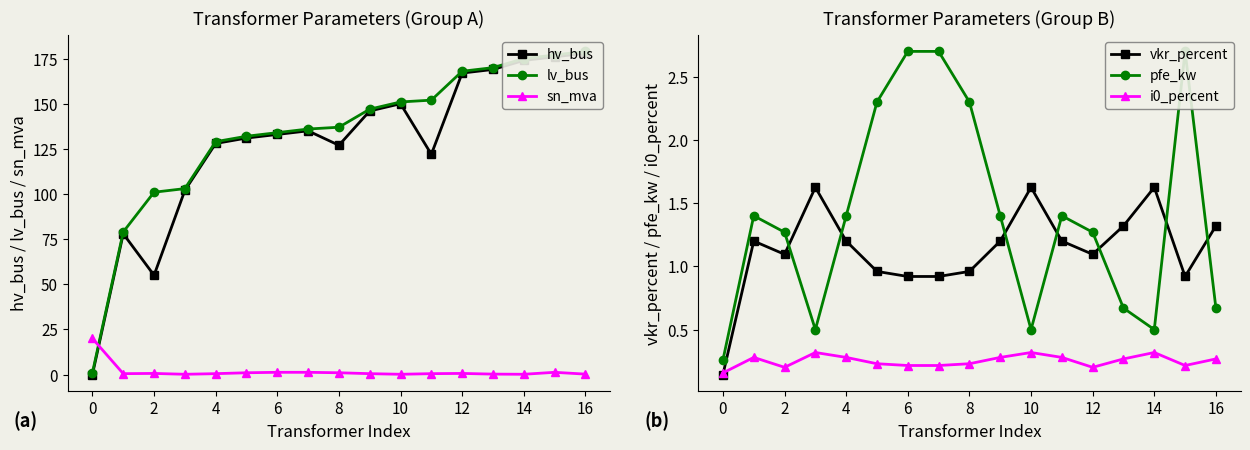

Which category has the highest value across all series?

16